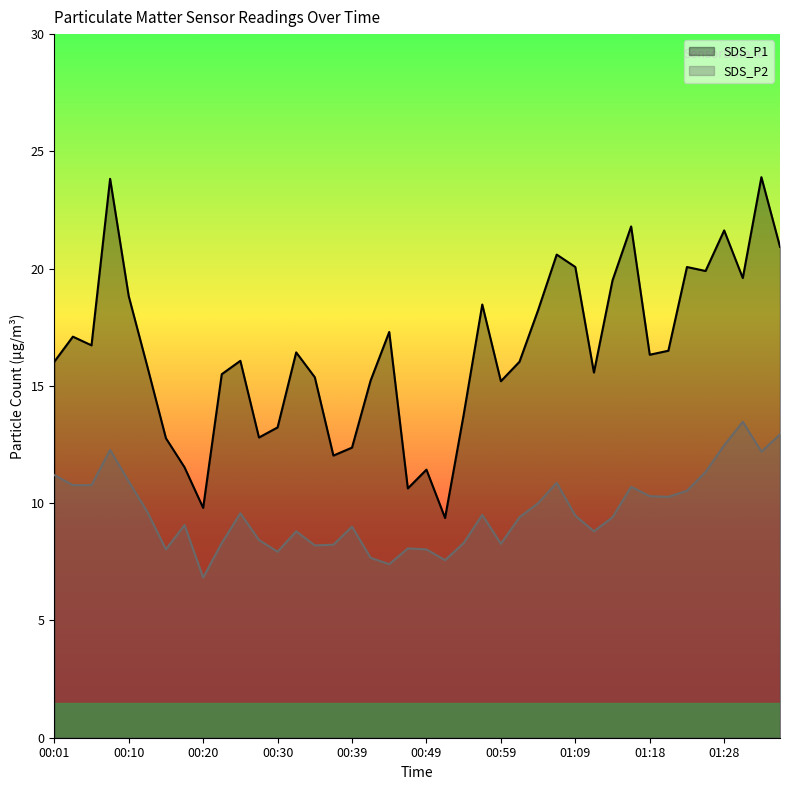

True or false: SDS_P2 and SDS_P1 cross at least once.

False